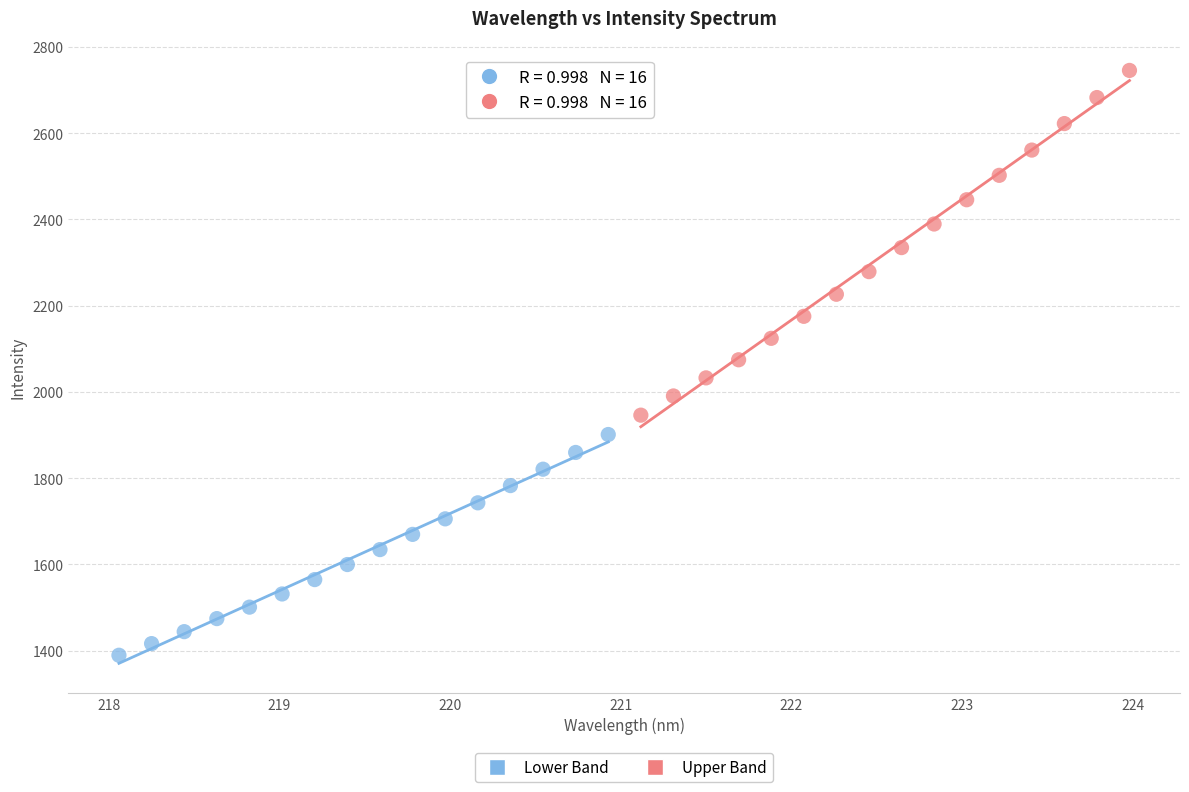

Which series has the widest spread of Y values?

Upper Band